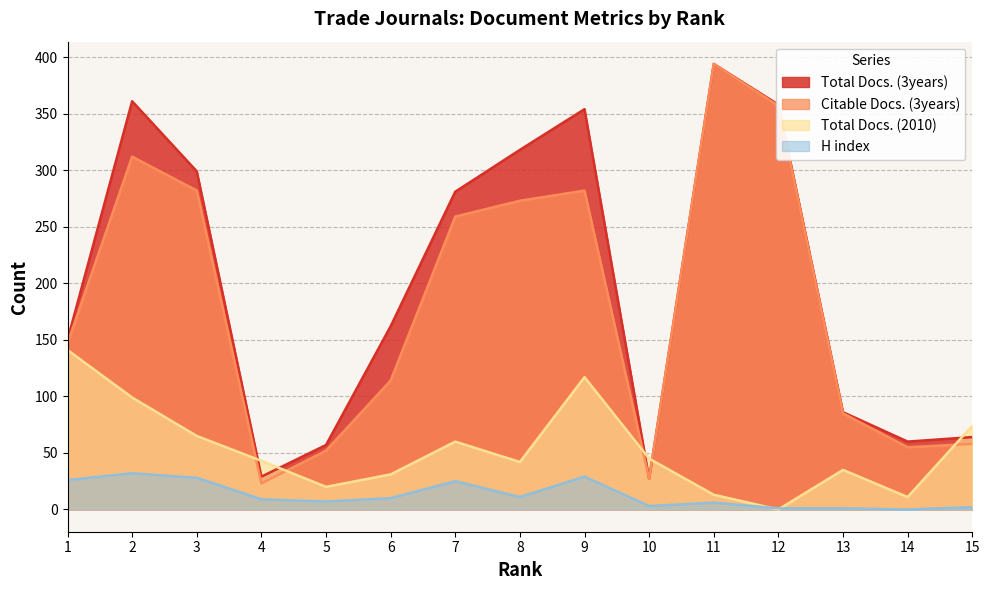

Does the chart display data point markers on the line(s)?

No